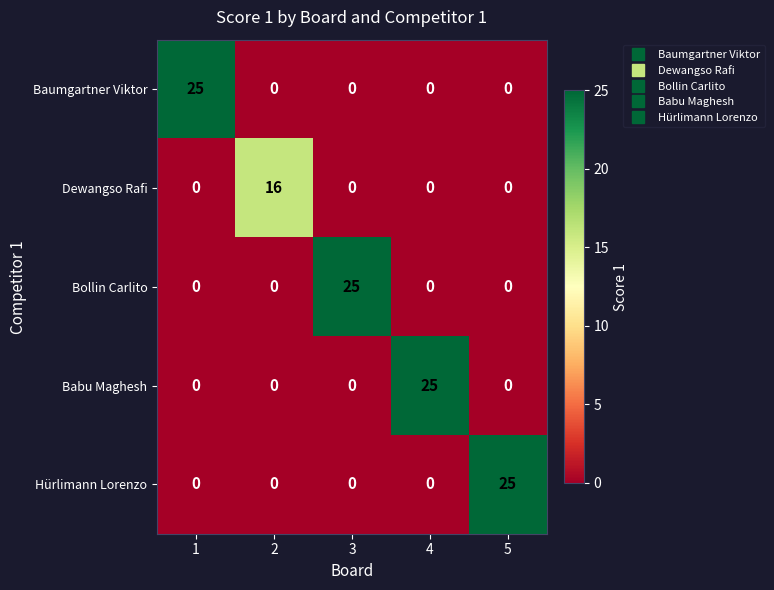

The Baumgartner Viktor series shows 14 at 2. True or false?

False